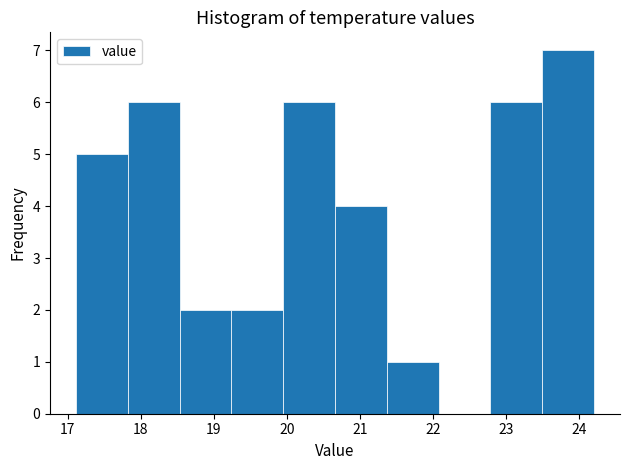

Reading left to right, transcribe this chart: for each bar, give the range it covers on the x-axis and its height. Neither the bar edges nor the heights are printed on the chart, so give them approximately, as read against the axes.

17.11 to 17.82: 5
17.82 to 18.53: 6
18.53 to 19.24: 2
19.24 to 19.95: 2
19.95 to 20.66: 6
20.66 to 21.37: 4
21.37 to 22.08: 1
22.08 to 22.79: 0
22.79 to 23.50: 6
23.50 to 24.21: 7